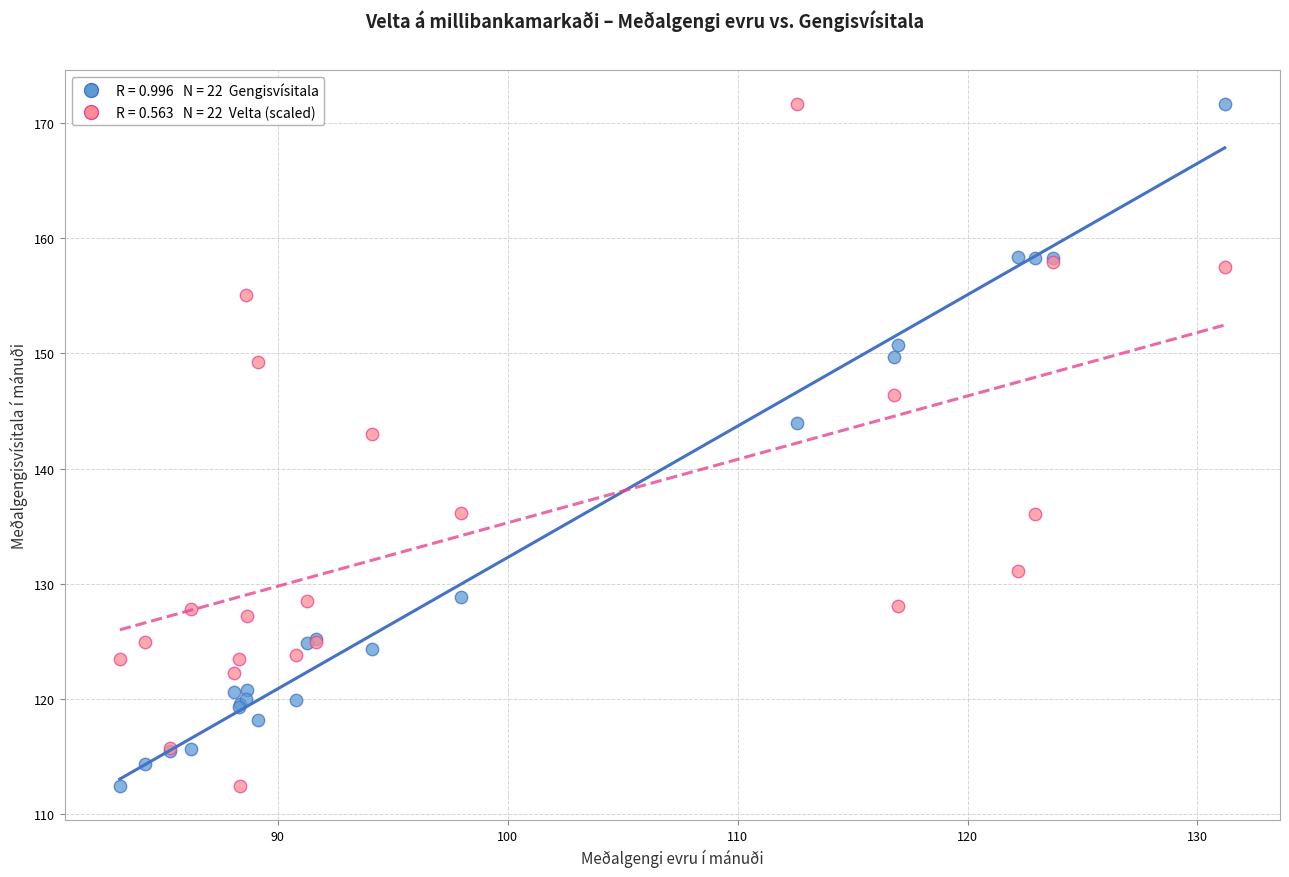

Across all series, what Y value is closest to 142?

143.0